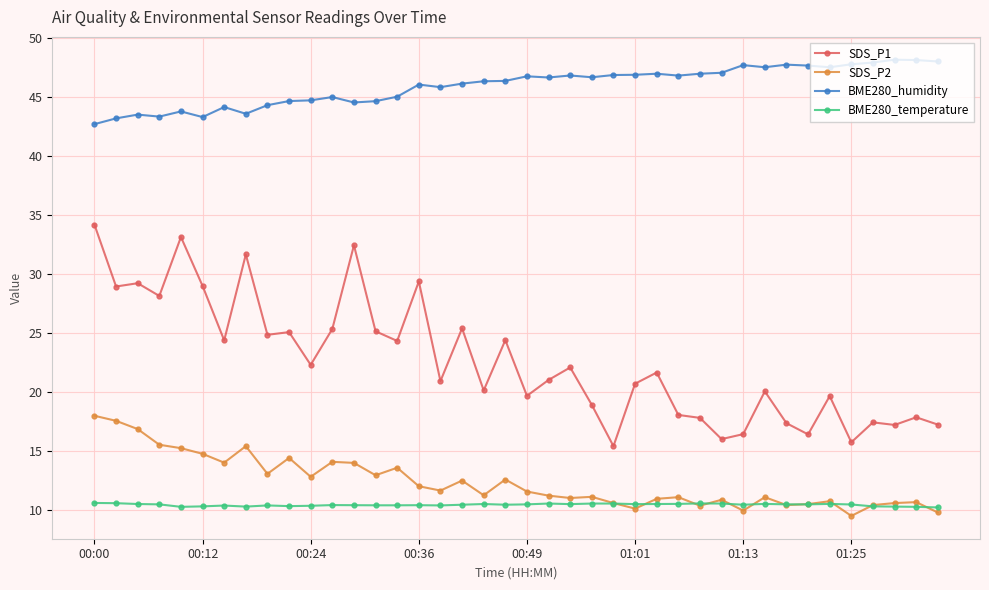

True or false: BME280_temperature has more than 1 points higher than both neighbors.

True